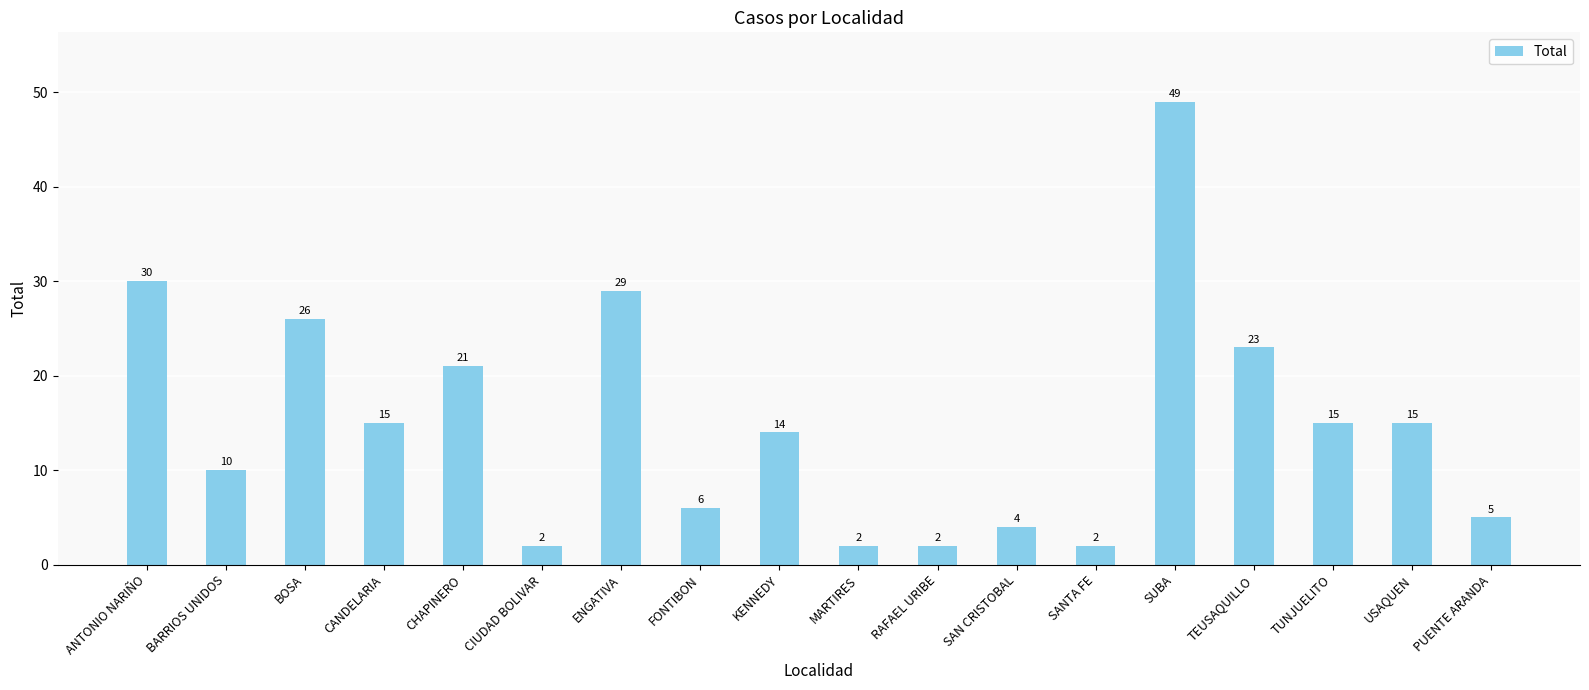

What is the difference between the values at CHAPINERO and SAN CRISTOBAL?

17